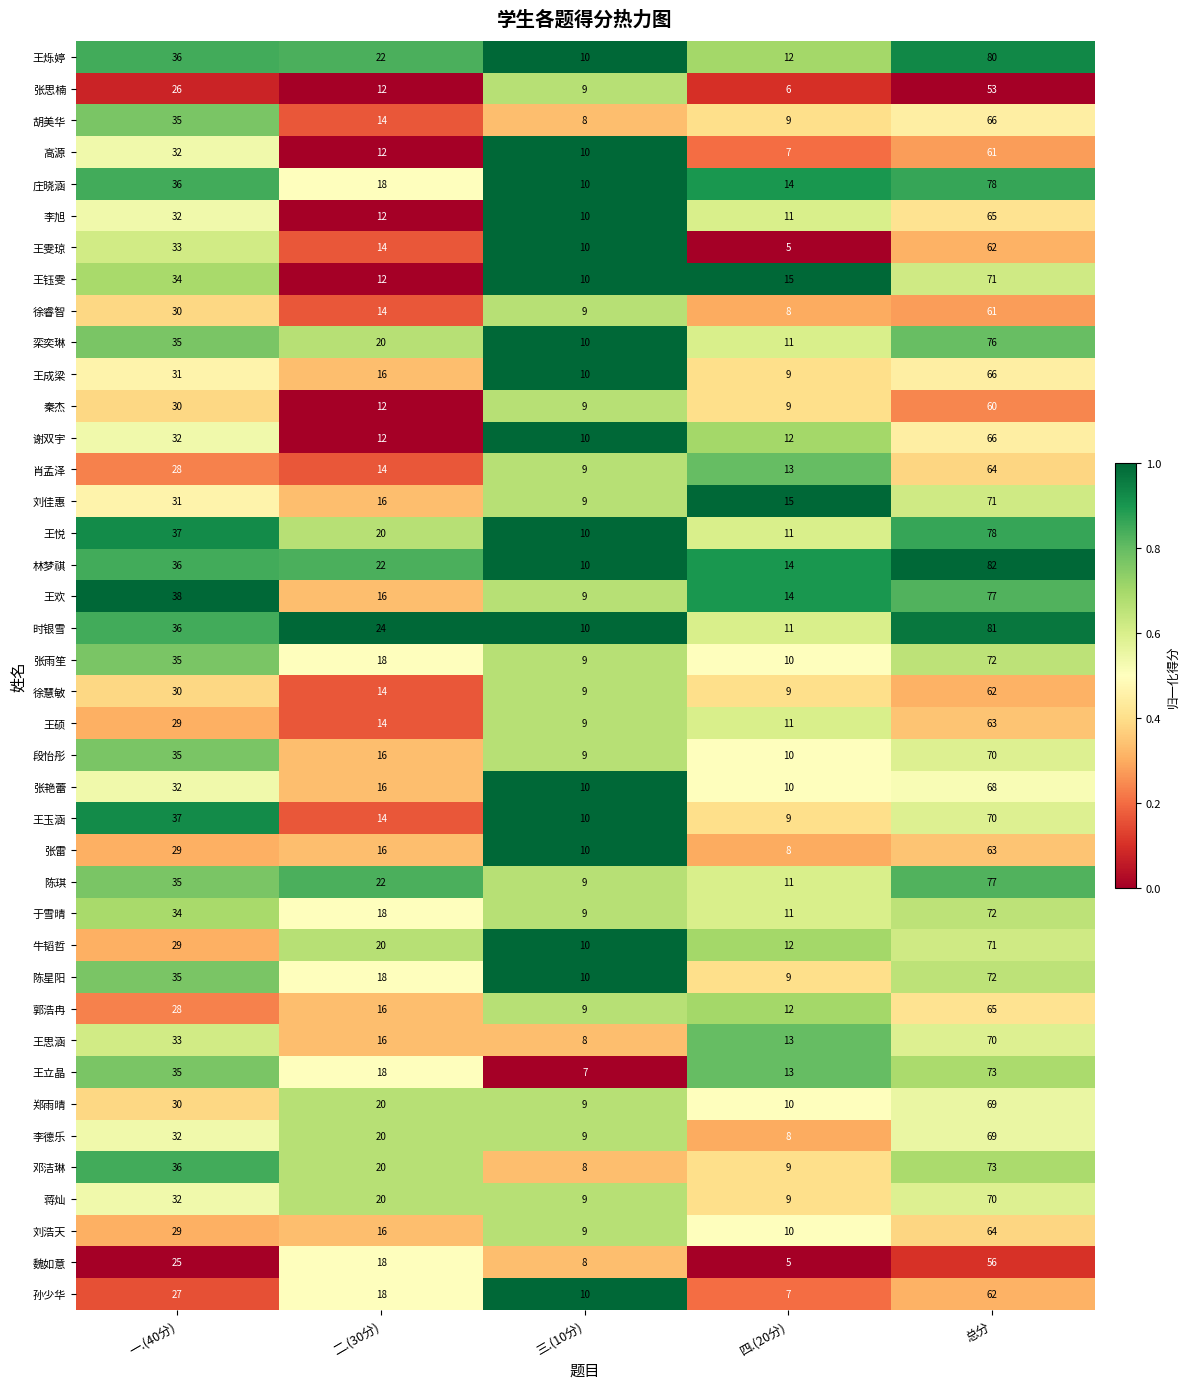

What is the total value across all series at 一.(40分)?

1295